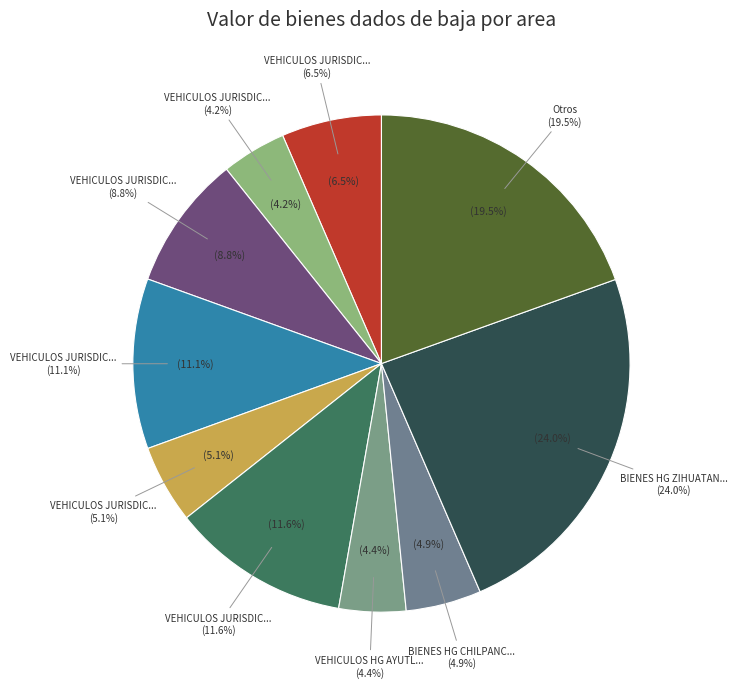

Does any single category account for the majority?

No